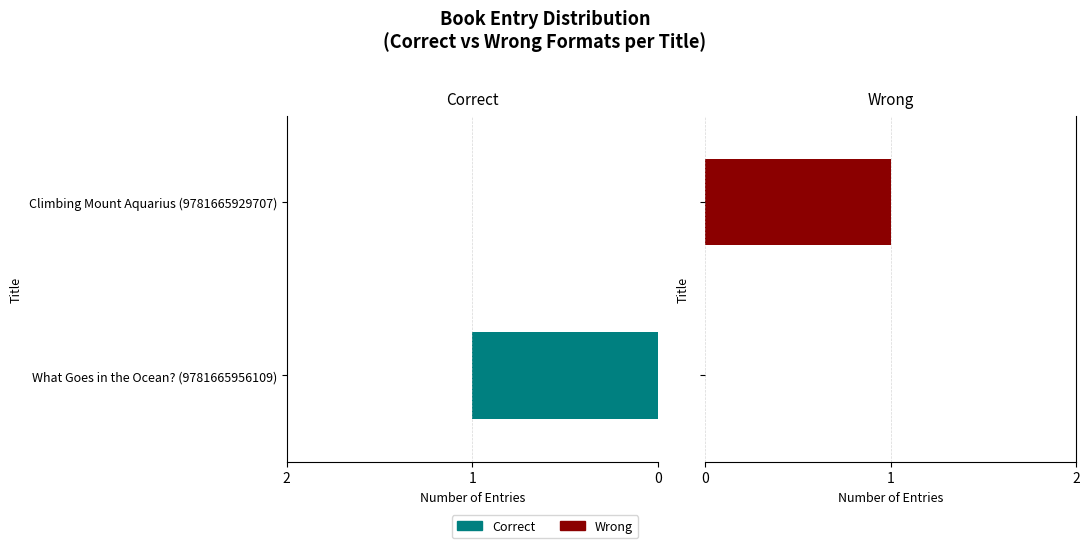

How many Wrong values are between 0 and 1?

2